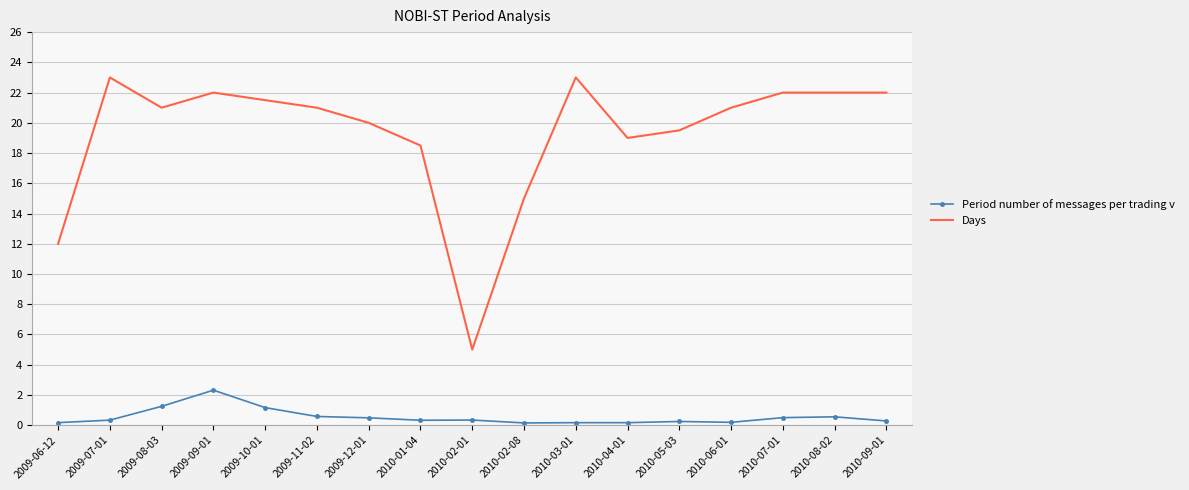

Rank the series by their maximum value, from lowest to highest.

Period number of messages per trading v, Days